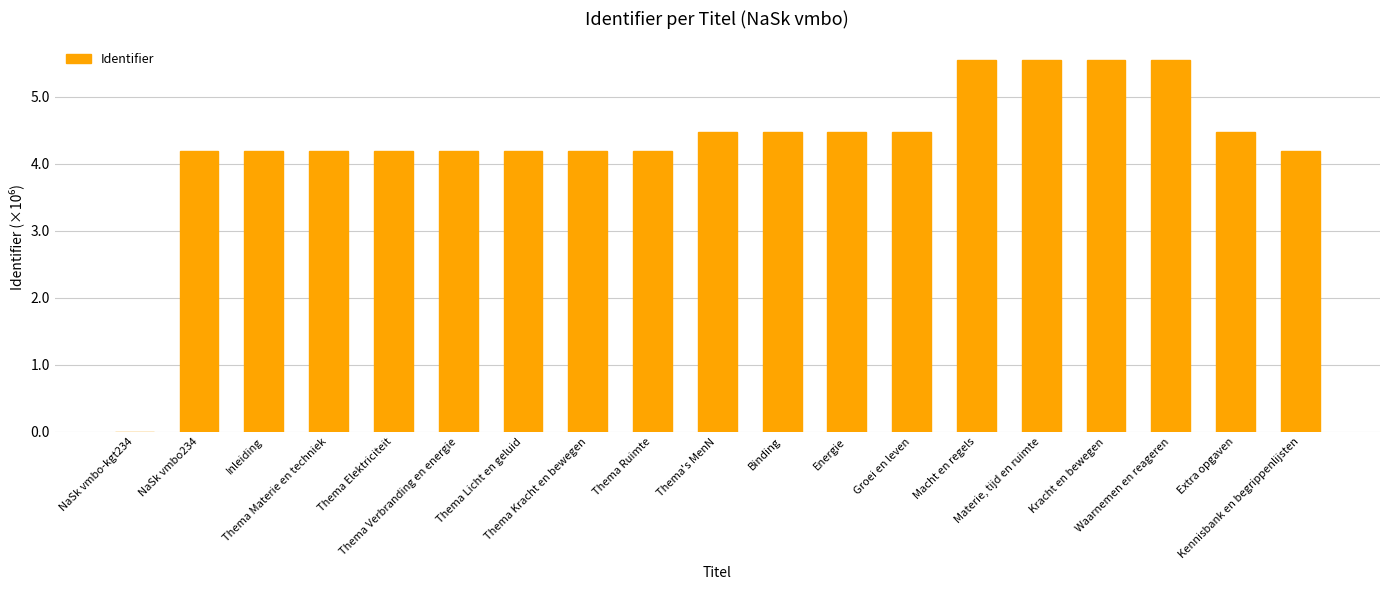

What is the approximate value at Groei en leven?

4.5